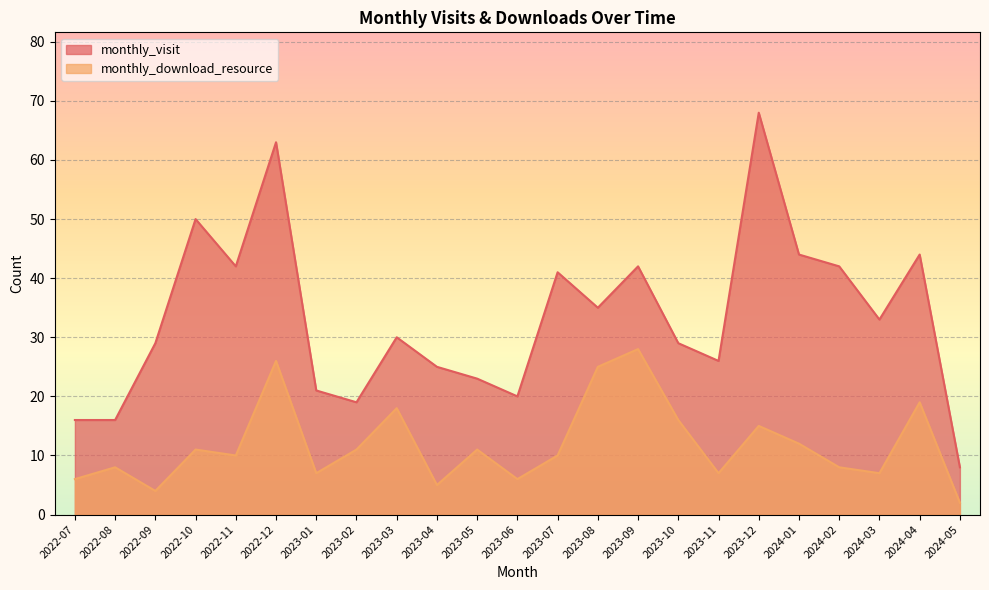

What is the label of the 20th point from the left?

2024-02